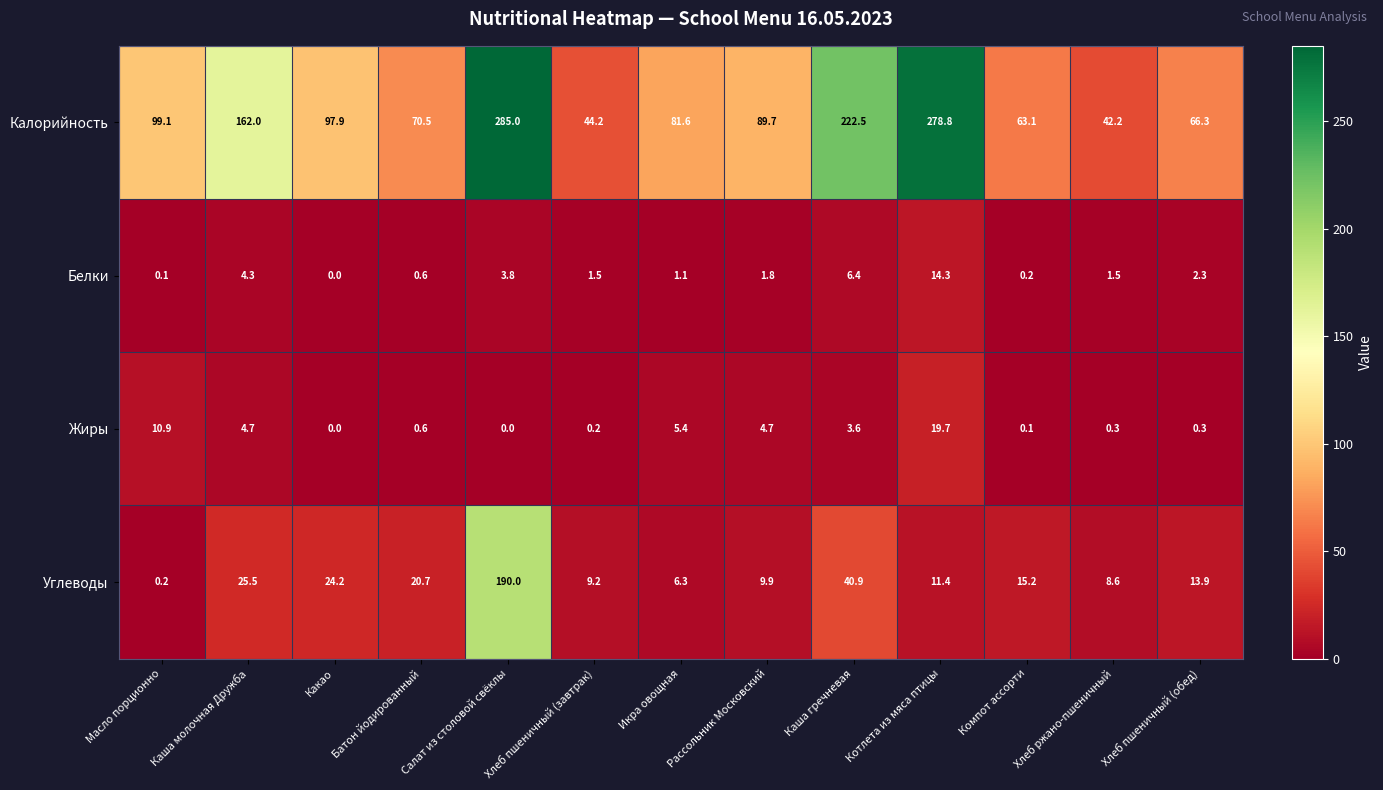

At which label is Жиры closest to 9?

Масло порционно